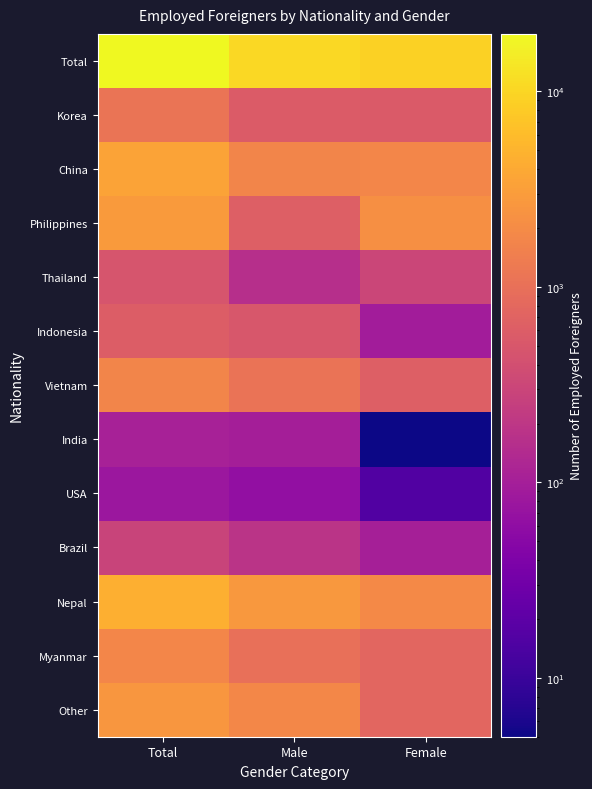

What is the minimum value shown in the chart?

5